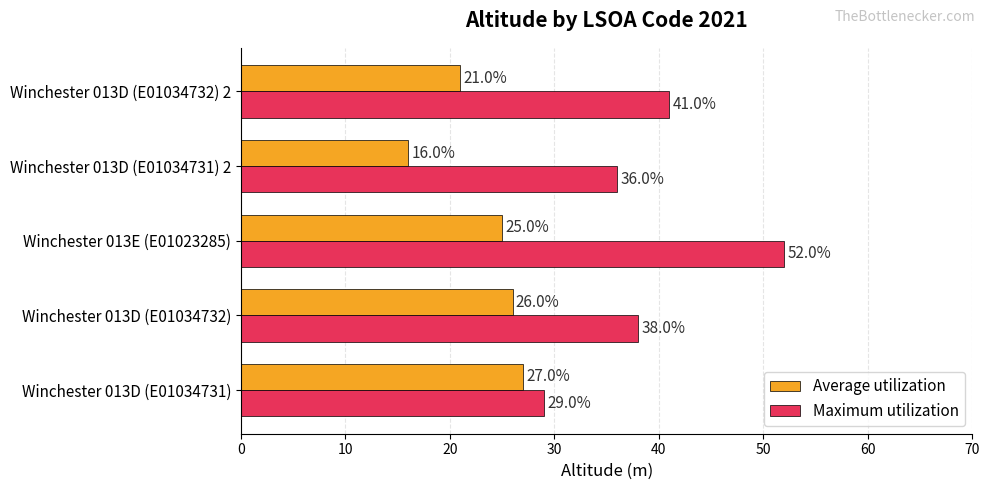

Rank the series by their average value, from lowest to highest.

Average utilization, Maximum utilization